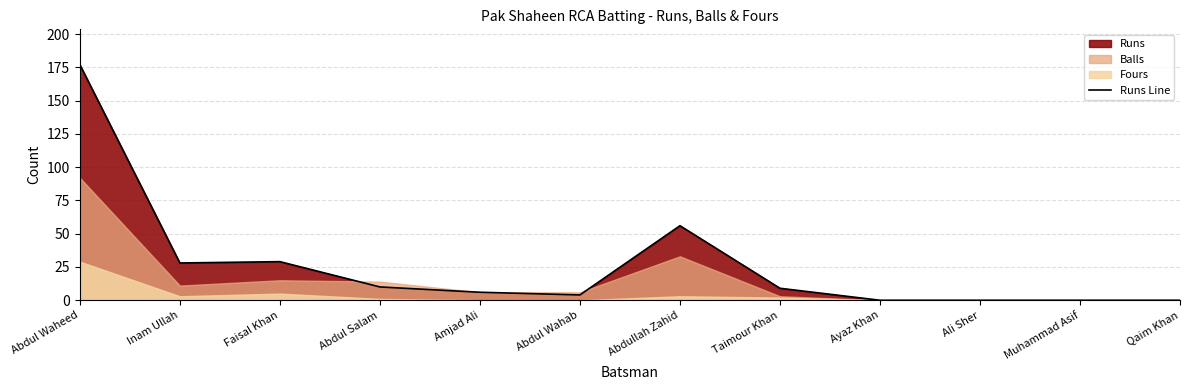

How many positive values are there?

8